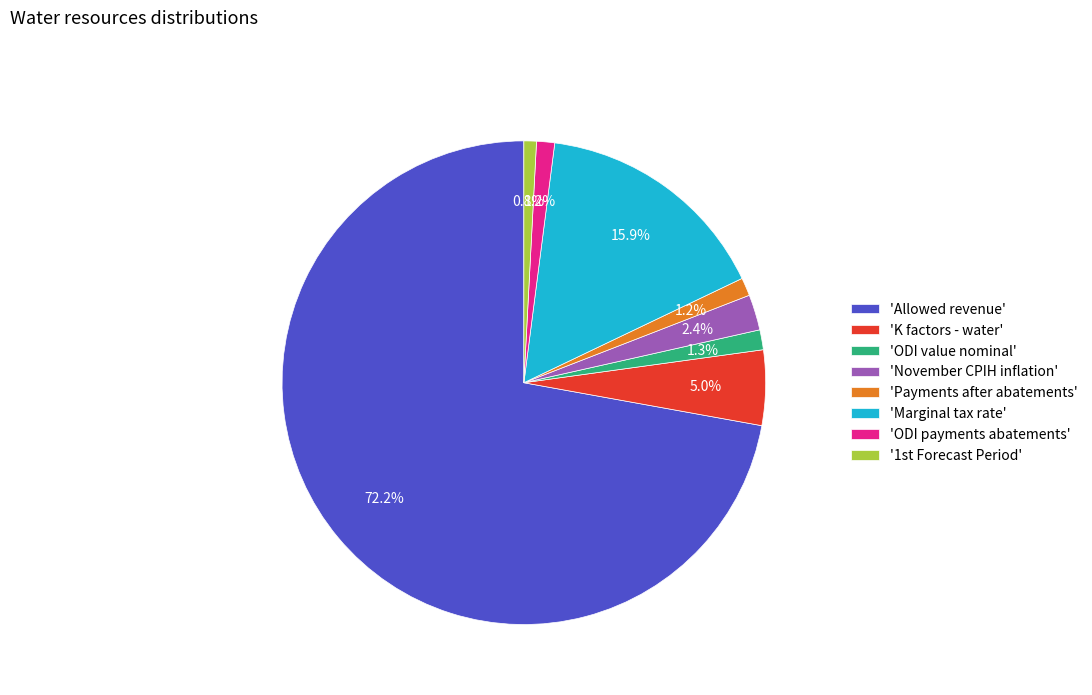

Which category has the biggest portion of the pie?

'Allowed revenue'